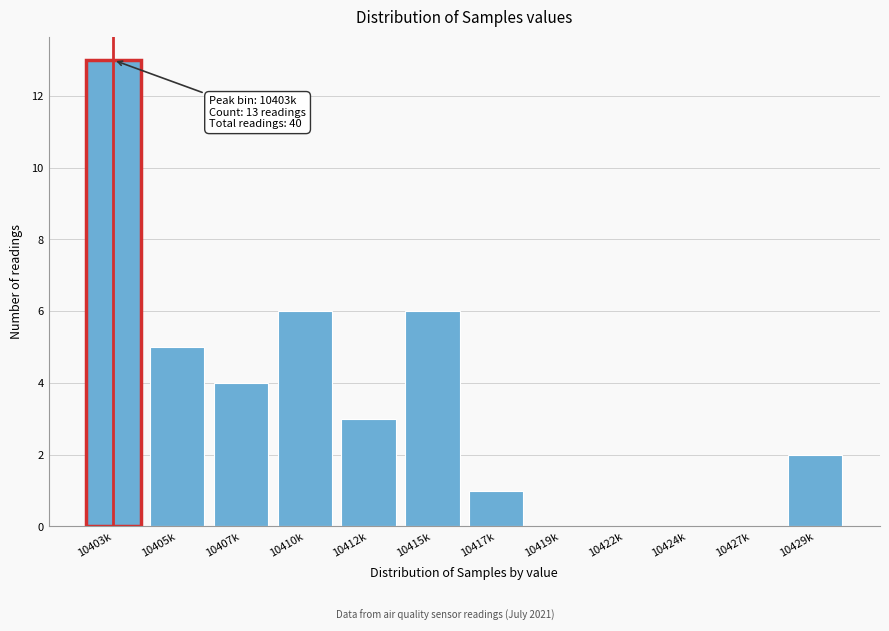

Reading left to right, what are all the values shown in this chart?

10403k=13	10405k=5	10407k=4	10410k=6	10412k=3	10415k=6	10417k=1	10419k=0	10422k=0	10424k=0	10427k=0	10429k=2